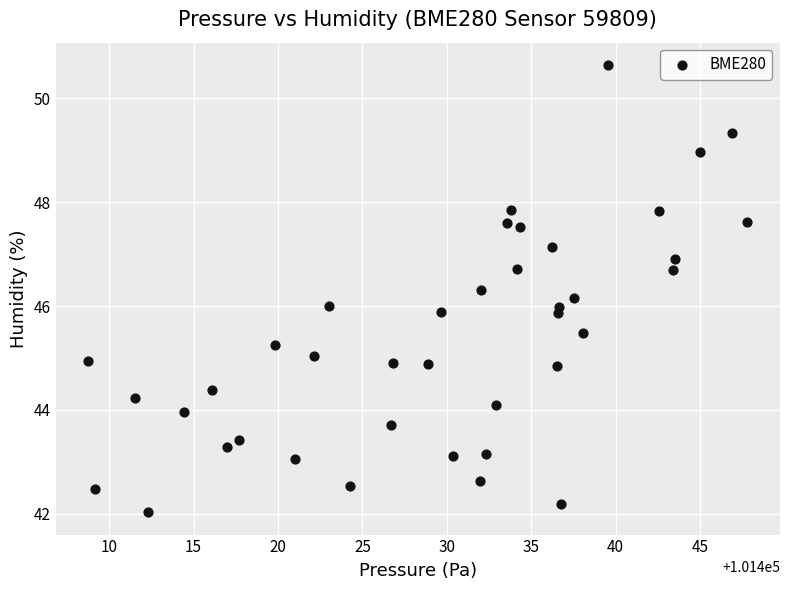

What is the range of Y values (max minus min)?

8.6